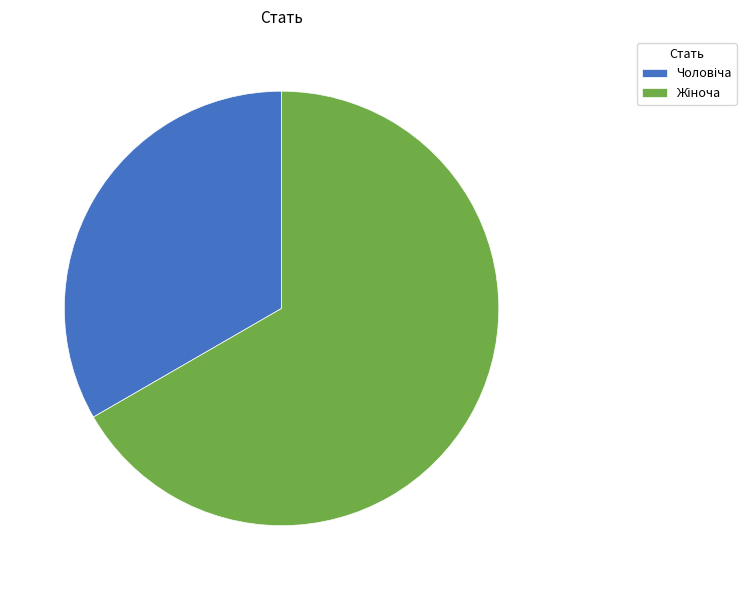

Is there a majority slice in this chart?

Yes